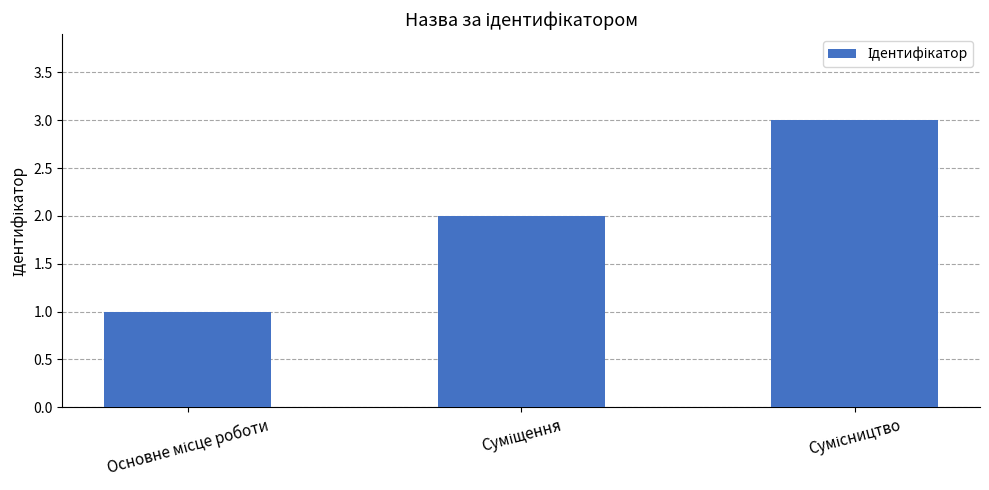

What is the sum of all values?

6